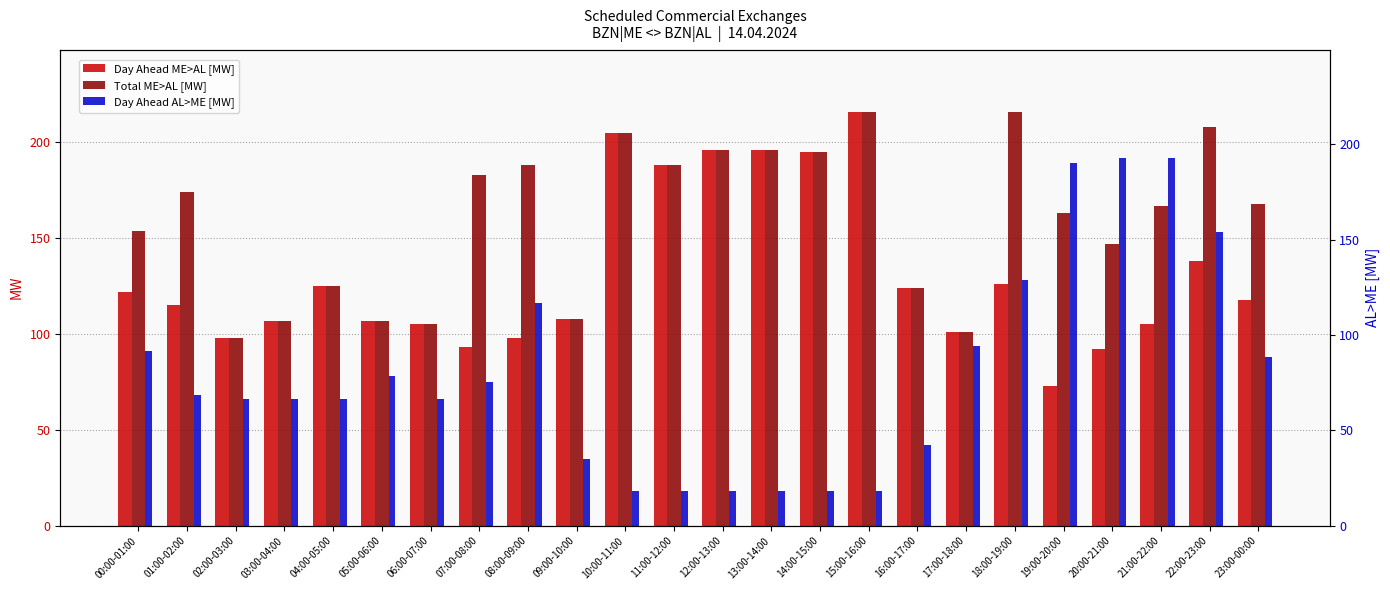

Between 05:00-06:00 and 12:00-13:00, which is larger?

12:00-13:00